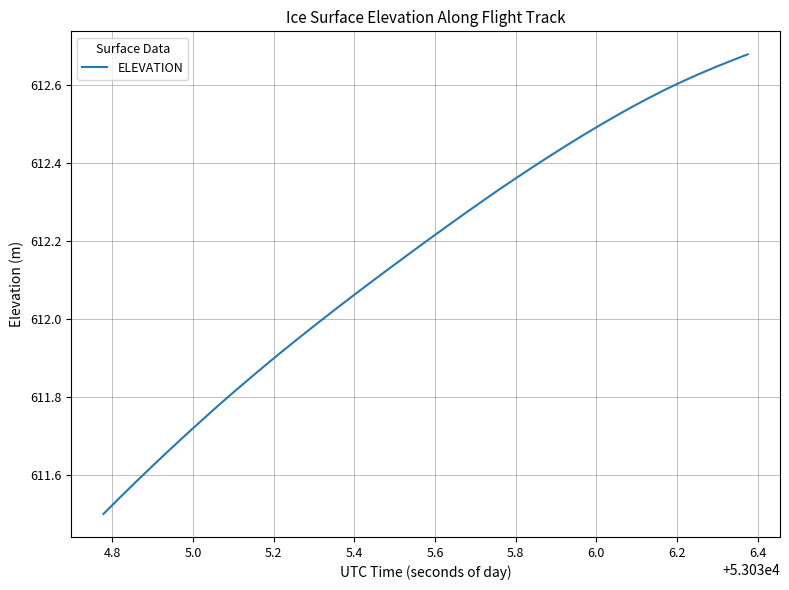

Is this an area chart (filled region under the line)?

No